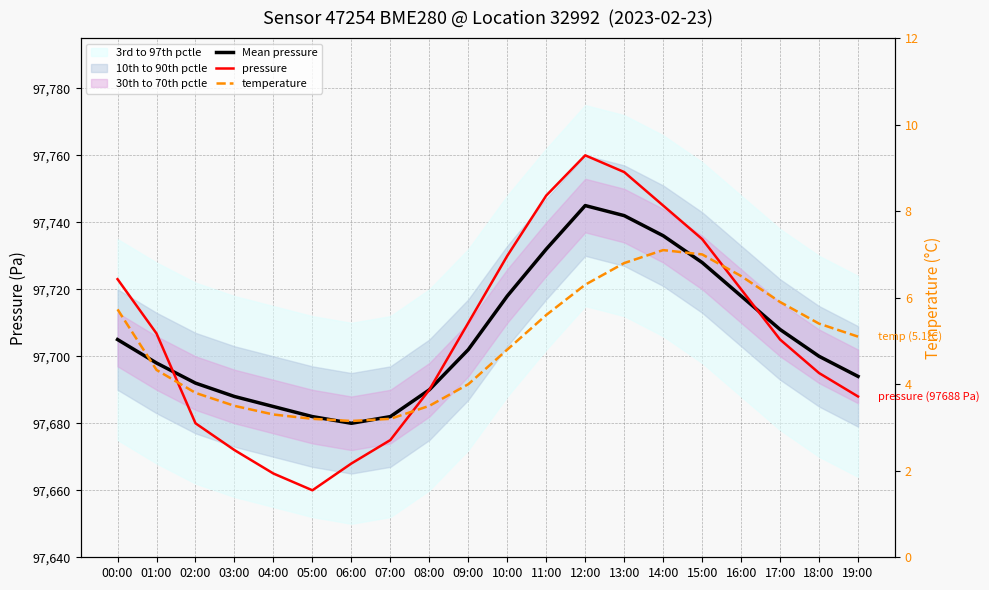

Which series has the largest range (max minus min)?

pressure